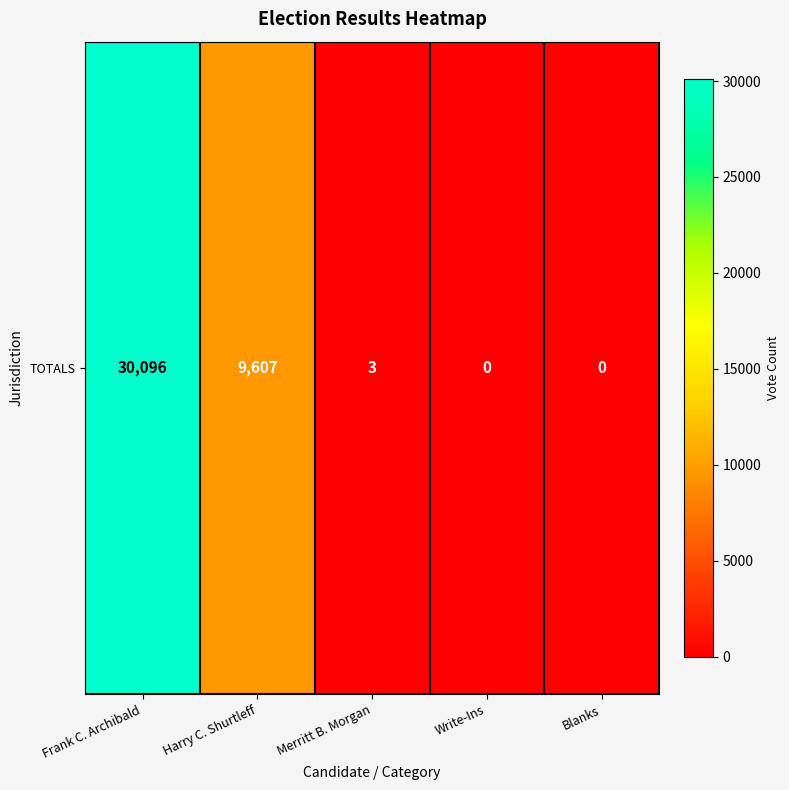

Which has a higher value, Frank C. Archibald or Write-Ins?

Frank C. Archibald